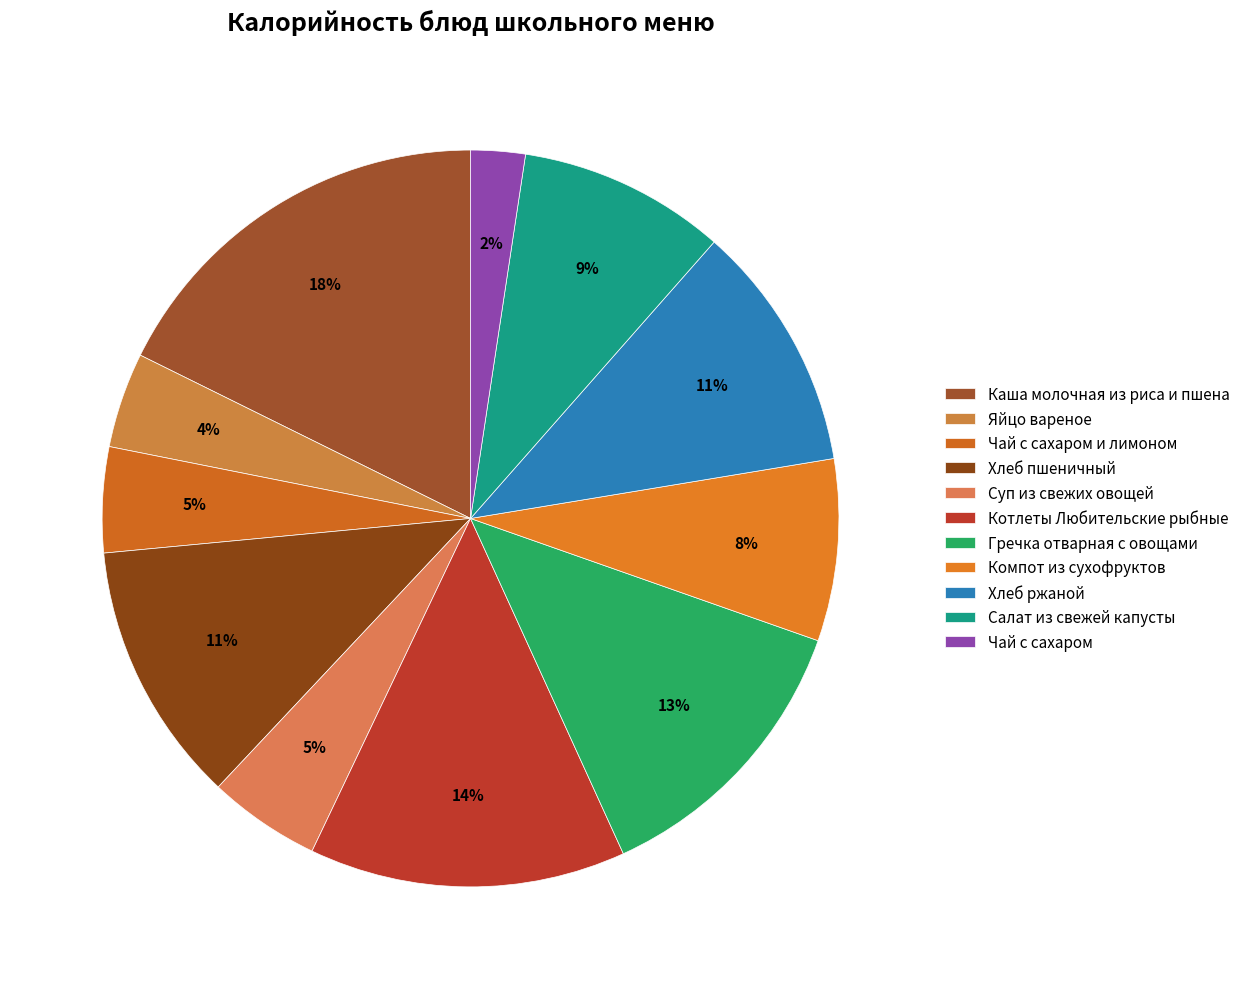

How many segments does this pie chart have?

11